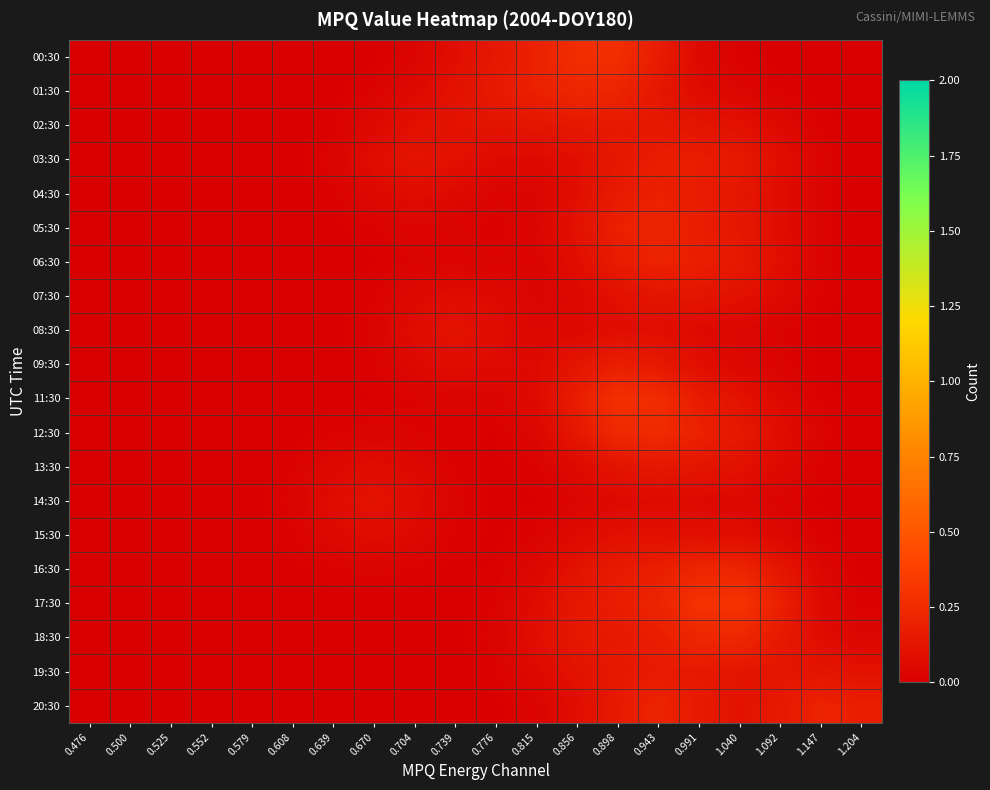

How many data points does each series have?

20